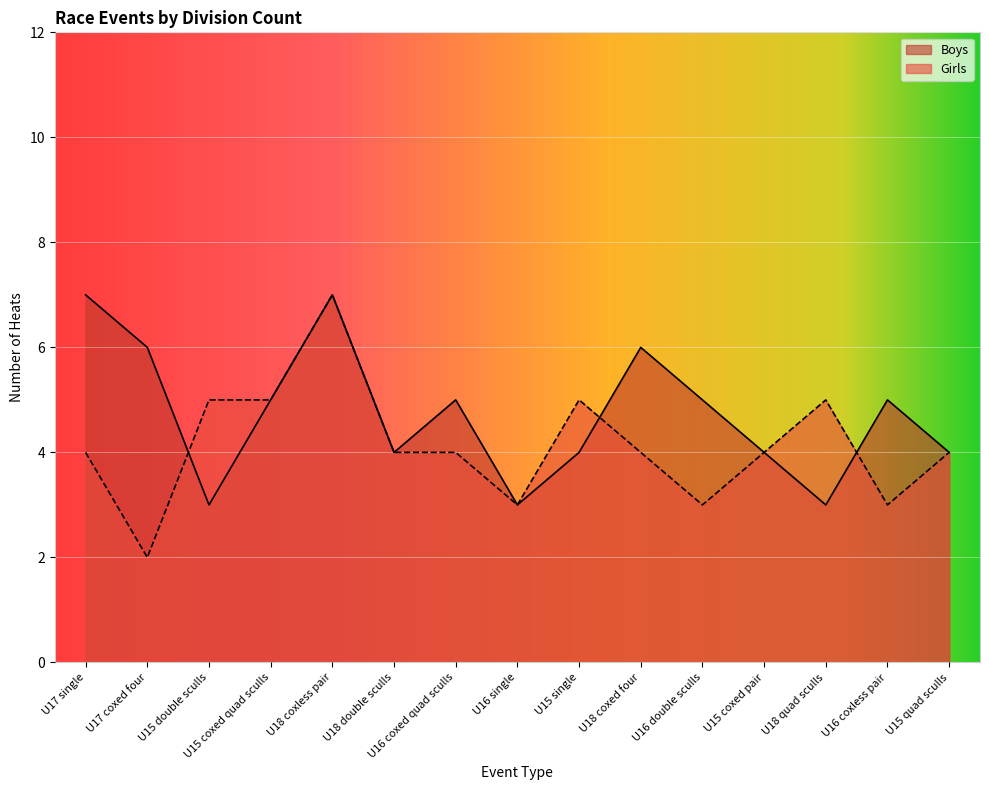

In Girls, how many points are higher than both neighbors (excluding endpoints)?

3